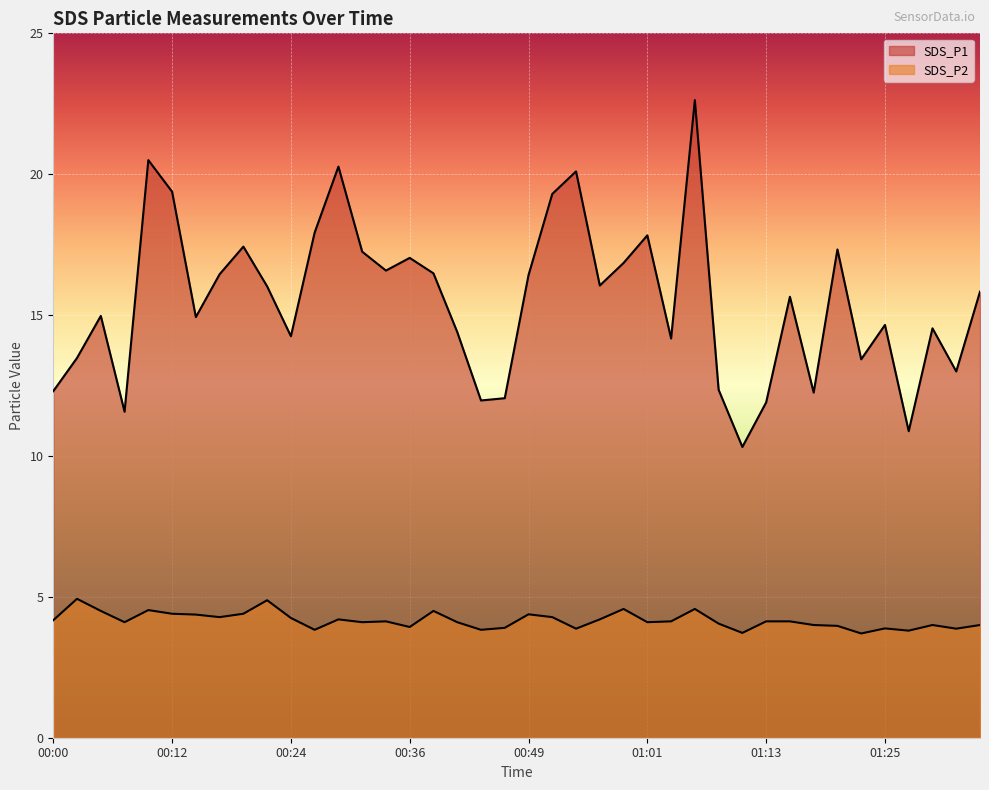

What is the greatest value displayed?

22.6